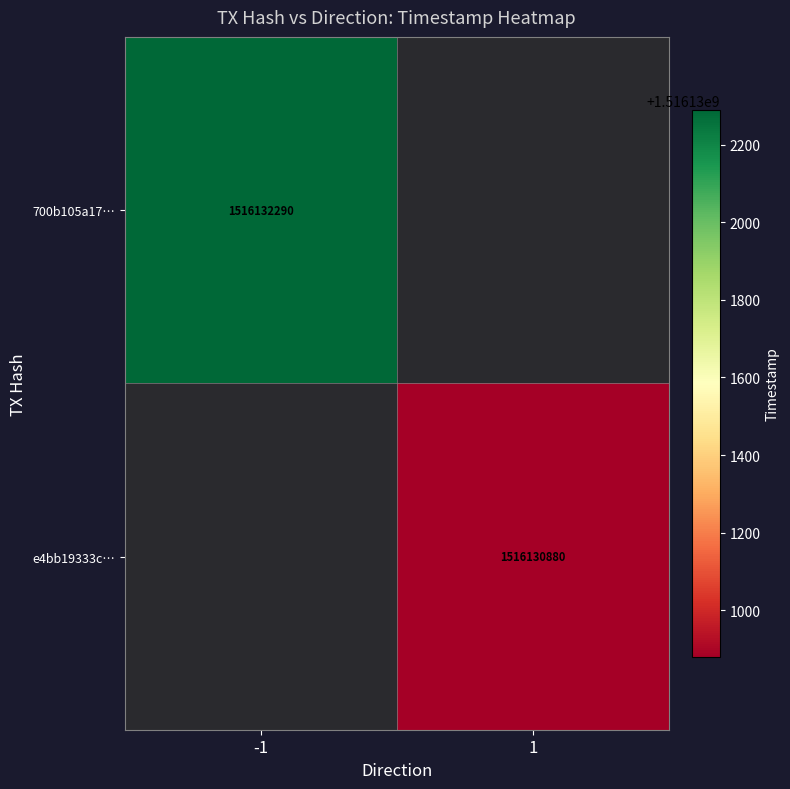

What is the total value across all series at 1?

1516130880